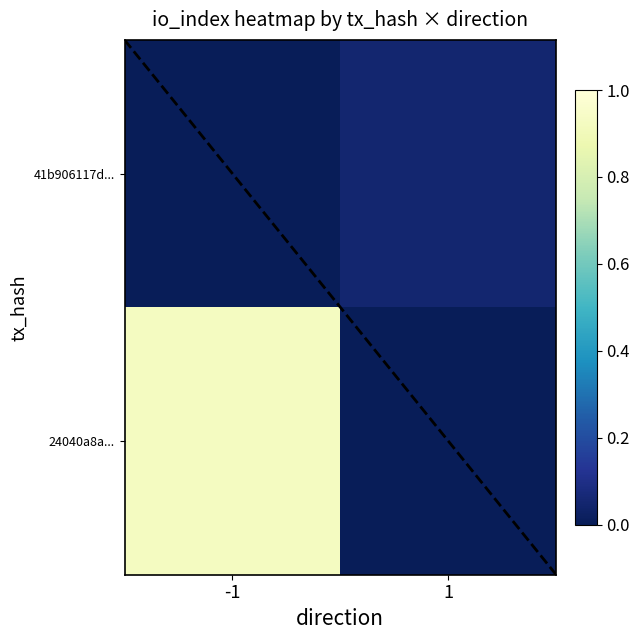

What is the spread (max minus min) of values at 1?

0.1